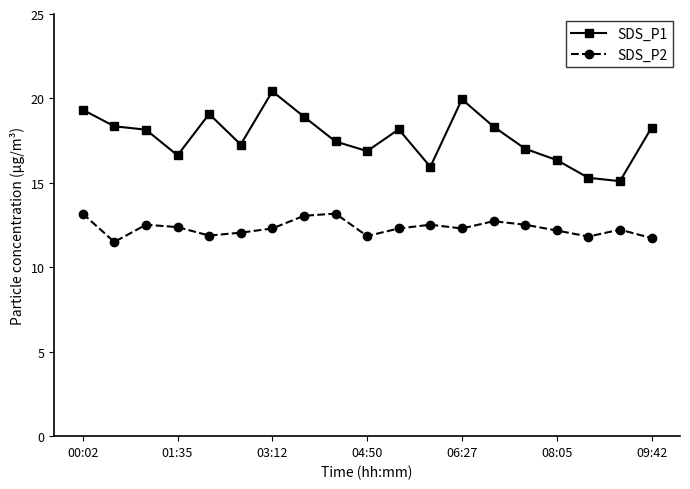

True or false: SDS_P1 and SDS_P2 intersect in this chart.

False